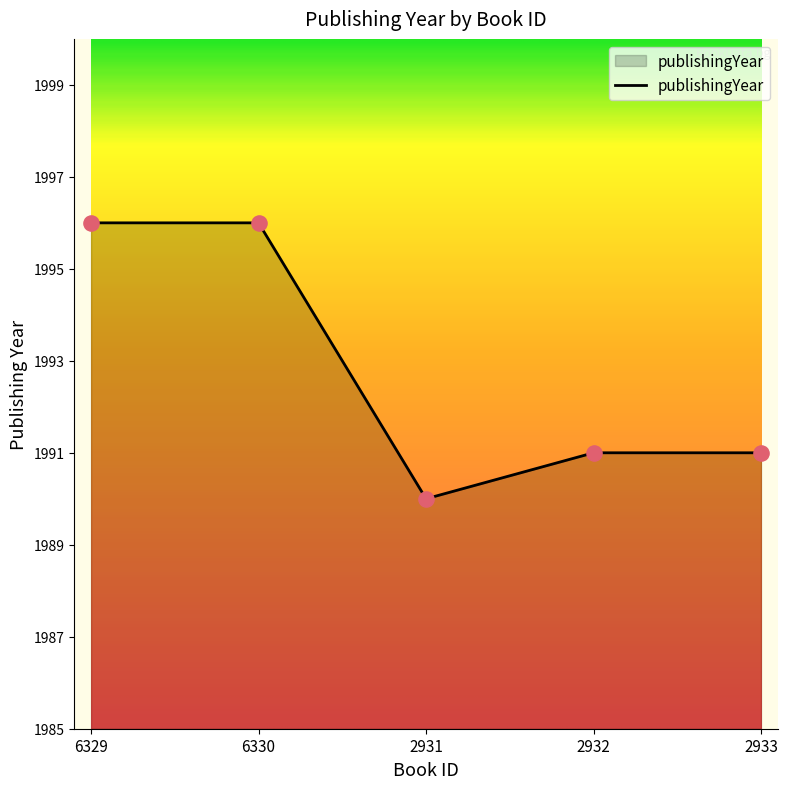

Approximately how many times larger is the value at 6329 compared to 2931?

1.0